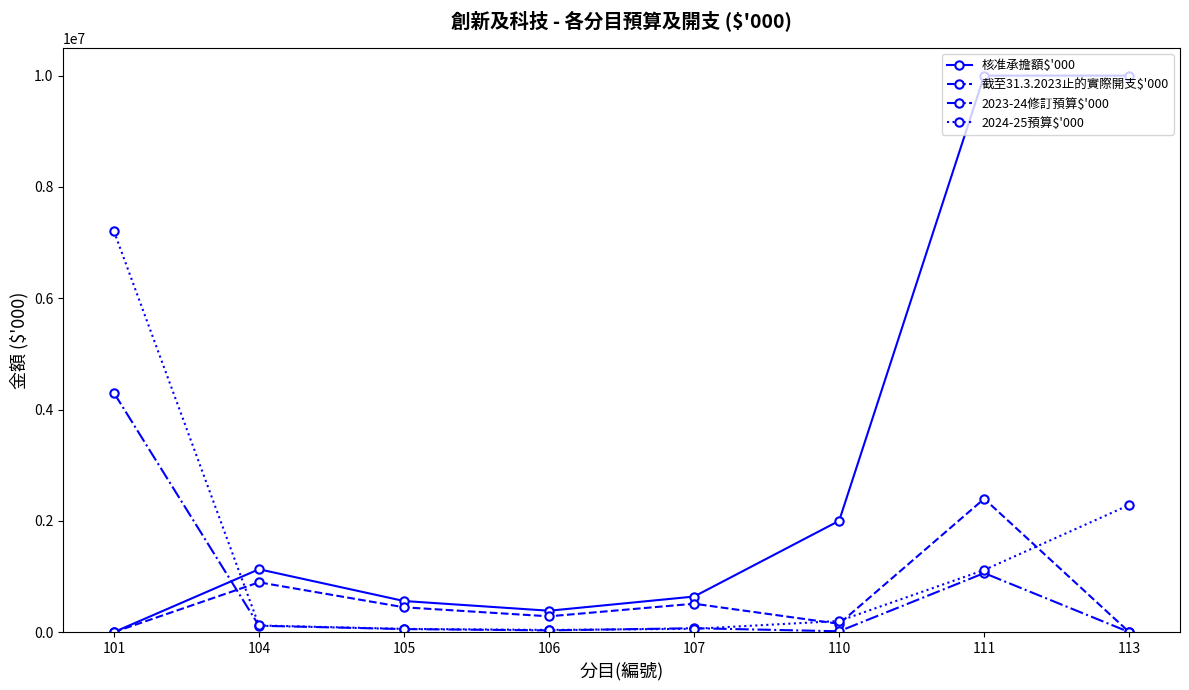

What is the difference between the highest and lowest values at 110?

1985000